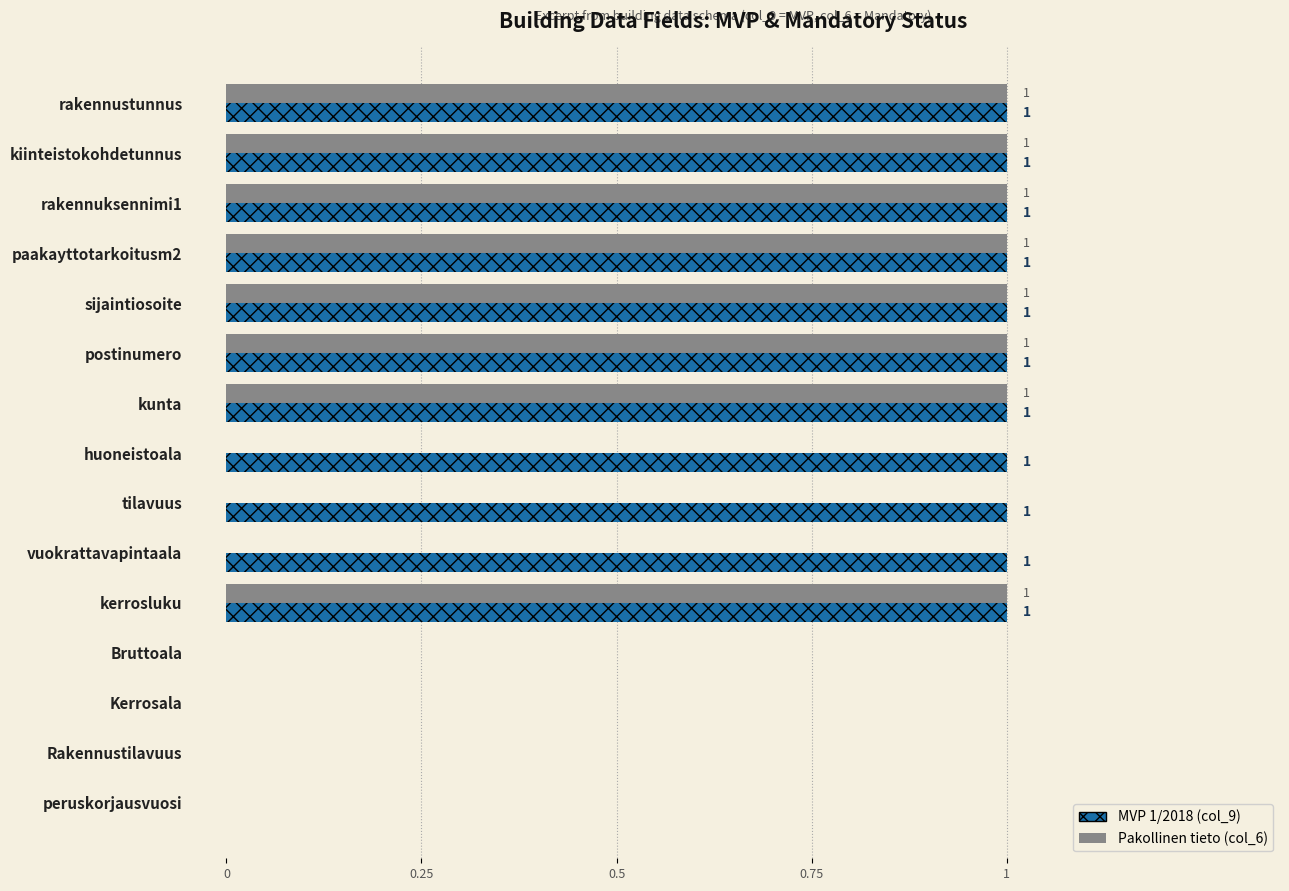

How many series are shown in this chart?

2